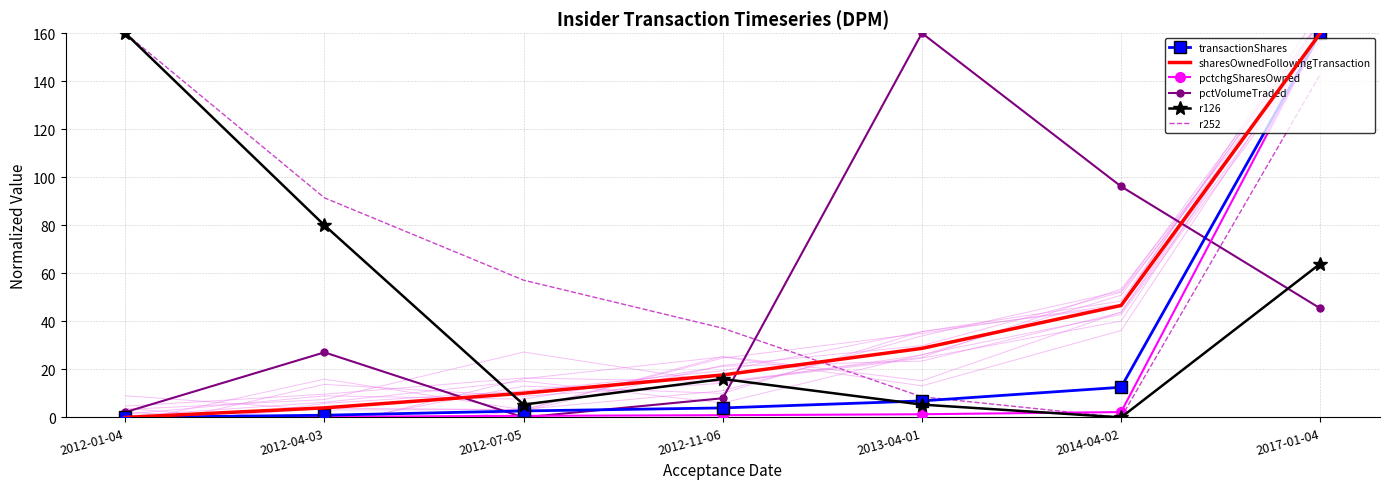

Reading left to right, what are all the values shown in this chart?

transactionShares: 2012-01-04=0.0	2012-04-03=0.9	2012-07-05=2.7	2012-11-06=3.9	2013-04-01=6.9	2014-04-02=12.6	2017-01-04=160.0
sharesOwnedFollowingTransaction: 2012-01-04=0.0	2012-04-03=4.0	2012-07-05=10.1	2012-11-06=17.7	2013-04-01=28.7	2014-04-02=46.6	2017-01-04=160.0
pctchgSharesOwned: 2012-01-04=0.0	2012-04-03=0.3	2012-07-05=0.7	2012-11-06=0.9	2013-04-01=1.3	2014-04-02=2.2	2017-01-04=160.0
pctVolumeTraded: 2012-01-04=2.2	2012-04-03=27.1	2012-07-05=0.0	2012-11-06=8.0	2013-04-01=160.0	2014-04-02=96.2	2017-01-04=45.4
r126: 2012-01-04=160.0	2012-04-03=80.0	2012-07-05=5.3	2012-11-06=16.0	2013-04-01=5.3	2014-04-02=0.0	2017-01-04=64.0
r252: 2012-01-04=160.0	2012-04-03=91.4	2012-07-05=57.1	2012-11-06=37.1	2013-04-01=8.6	2014-04-02=0.0	2017-01-04=142.9